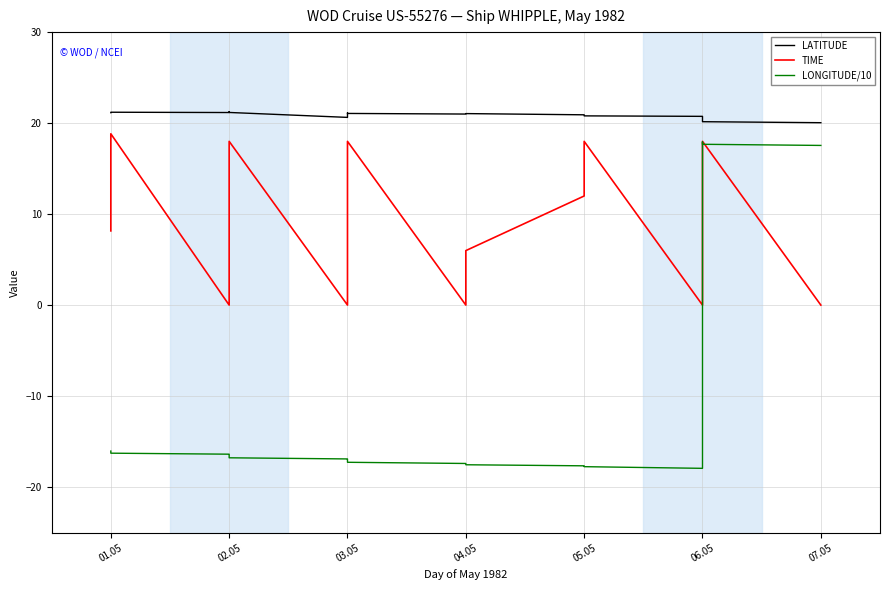

What is the average value of the LATITUDE series?

20.9